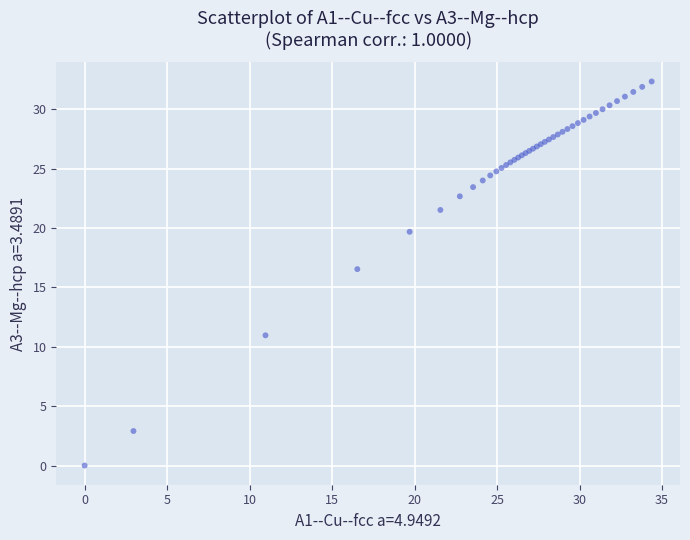

What Y value in the scatter plot is closest to 16?

16.5